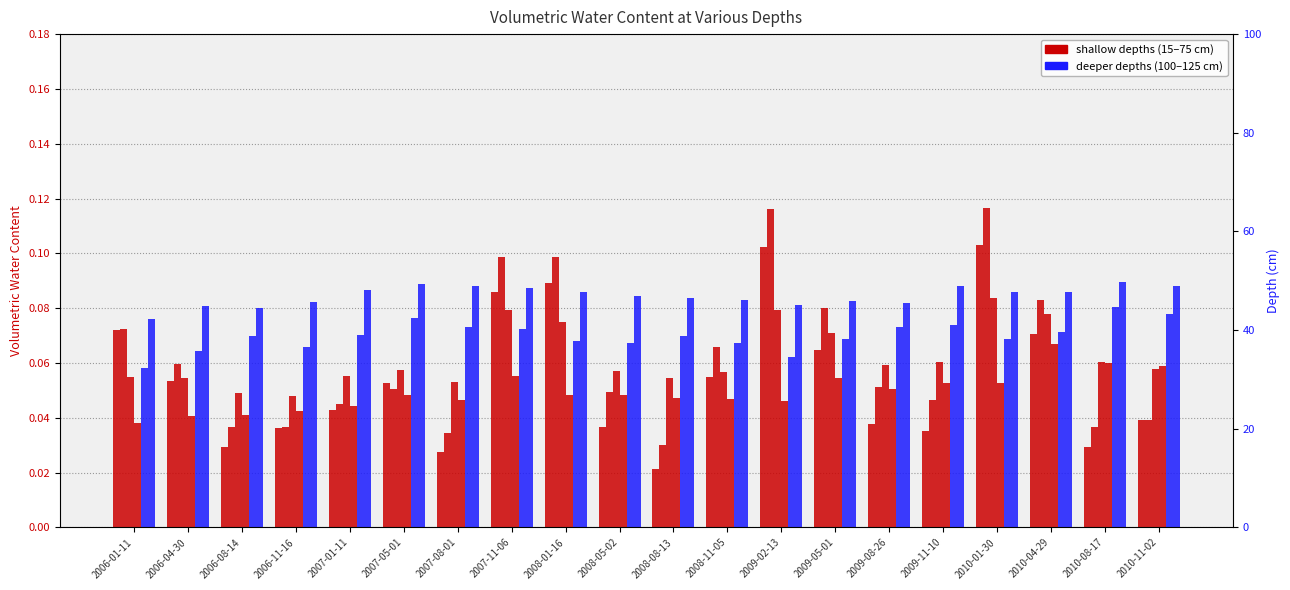

True or false: 15 cm has a value of 0.0 at 2008-11-05.

False